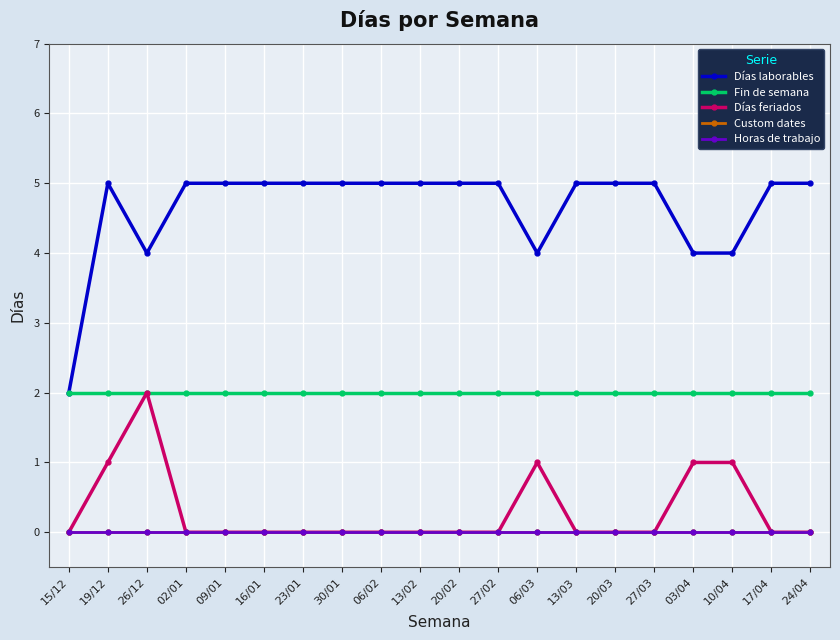

Does the chart have visible grid lines?

Yes